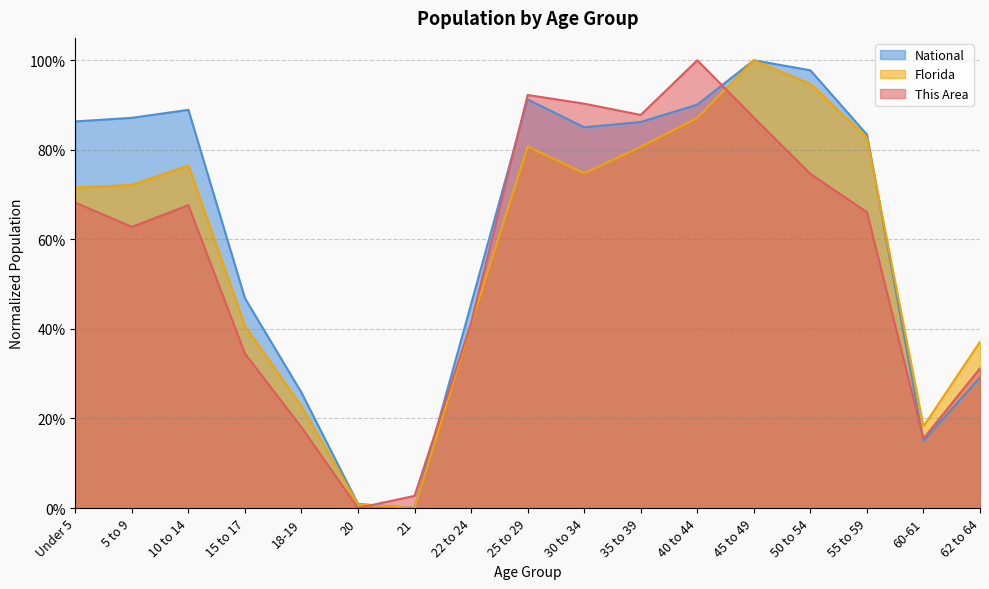

What is the spread (max minus min) of values at 10 to 14?

0.2